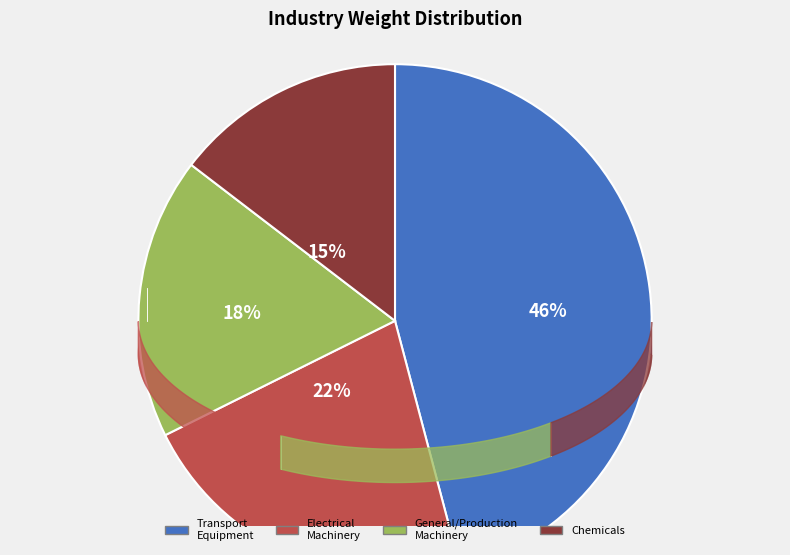

What is the ratio of the value at Electrical machinery industry to the value at General-purpose/production/business machinery industry?

1.2